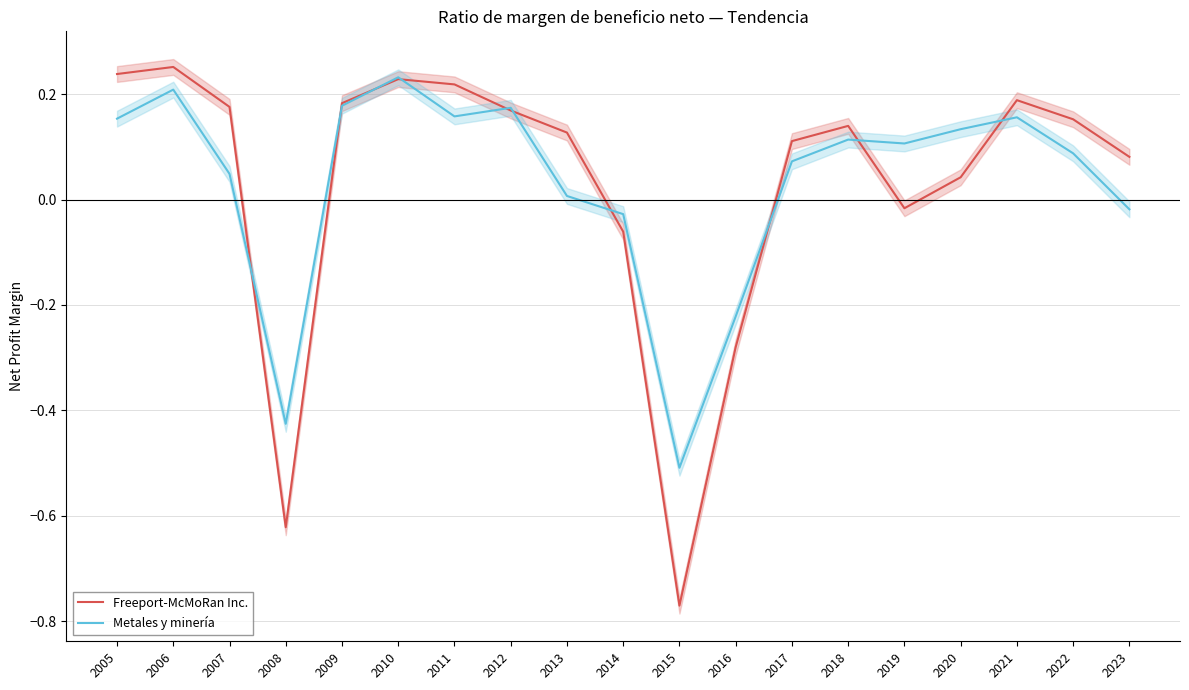

Which series has the largest total across all categories?

Metales y minería